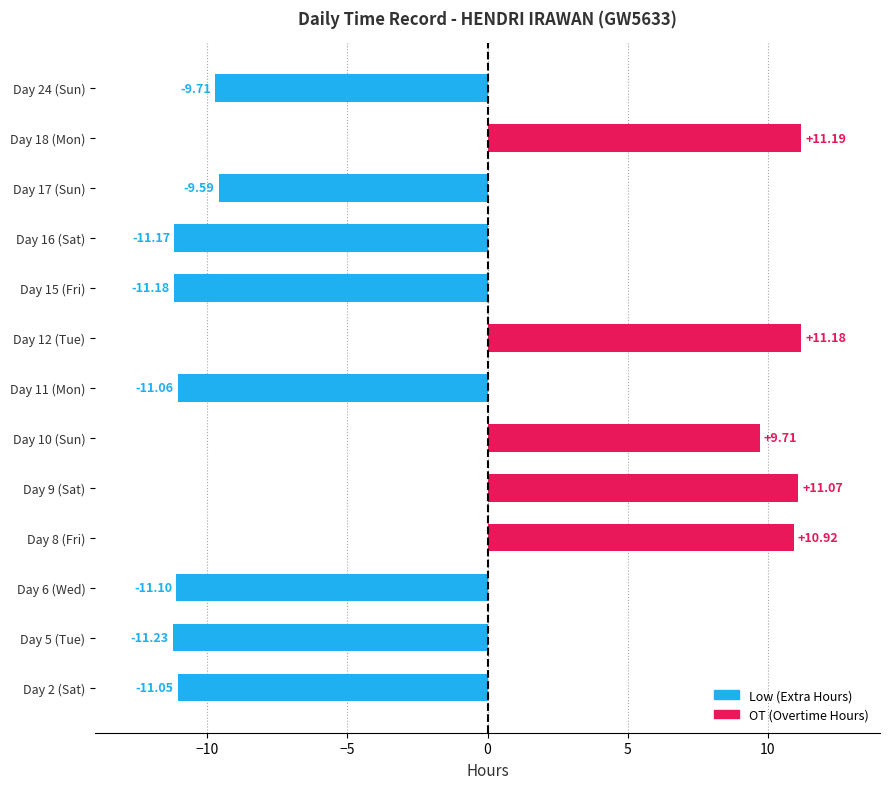

What is the average value of the OT (Overtime Hours) series?

4.2